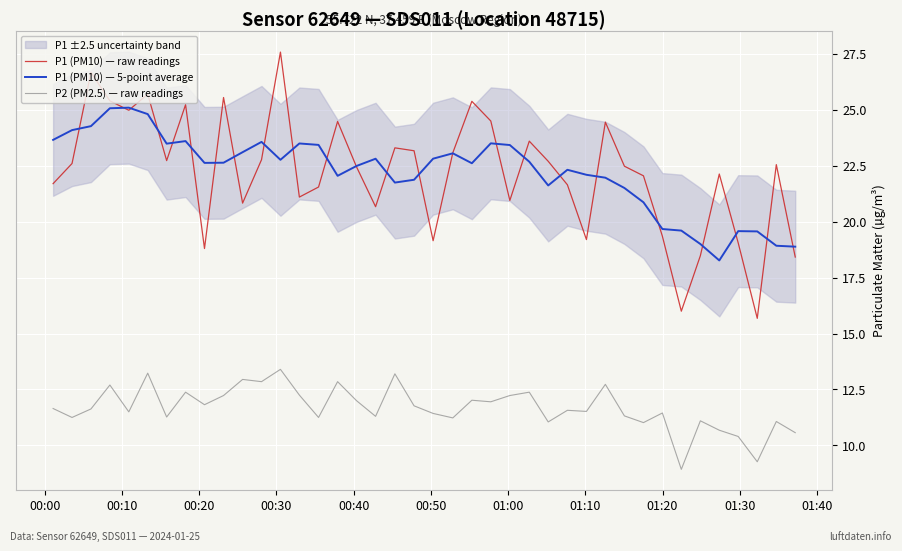

True or false: P2 (PM2.5) — raw readings and P1 (PM10) — raw readings cross at least once.

False